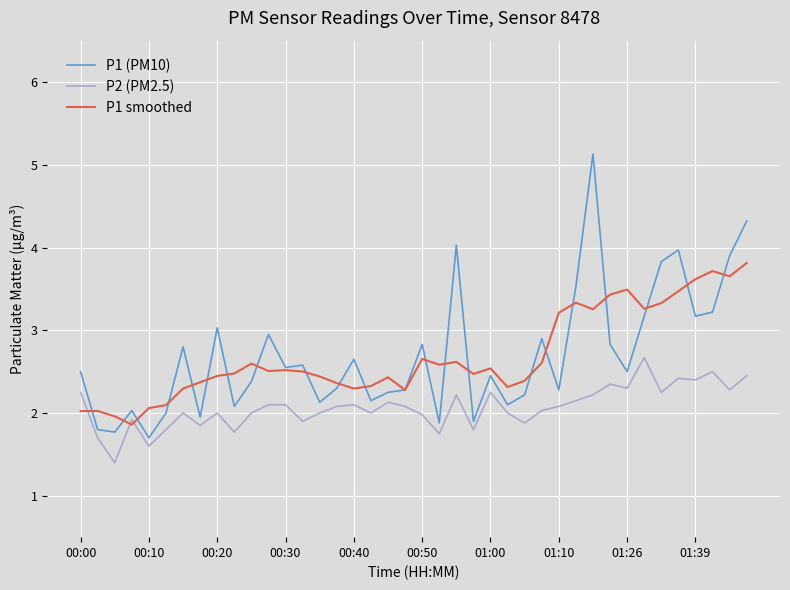

True or false: P1 (PM10) and P2 (PM2.5) intersect in this chart.

False